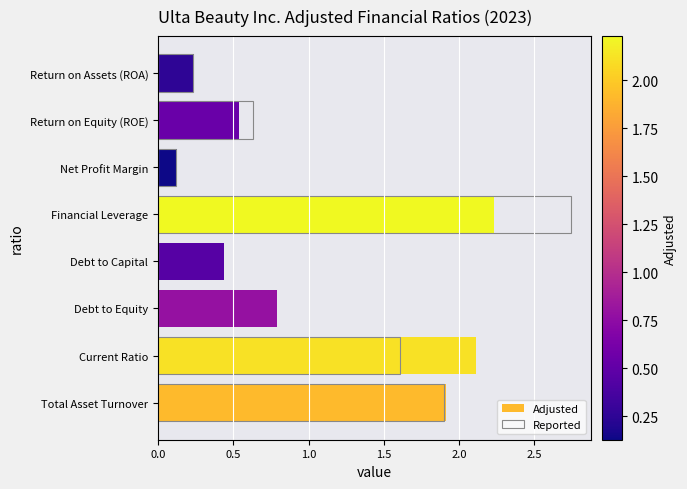

Is it true that Reported equals 3.9 at Financial Leverage?

False